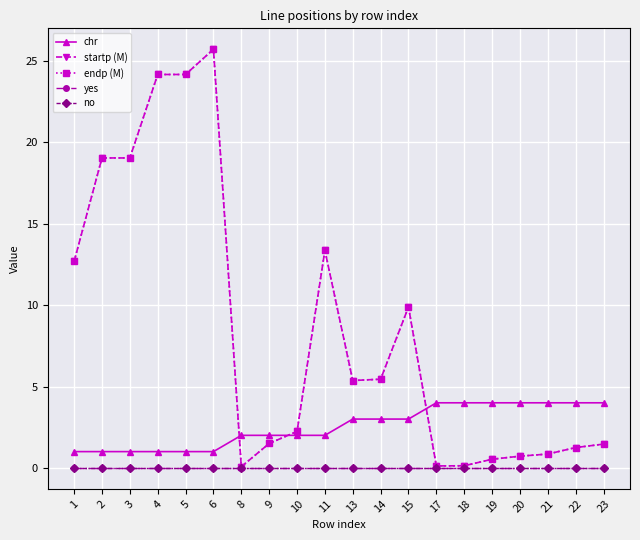

Is this an area chart (filled region under the line)?

No